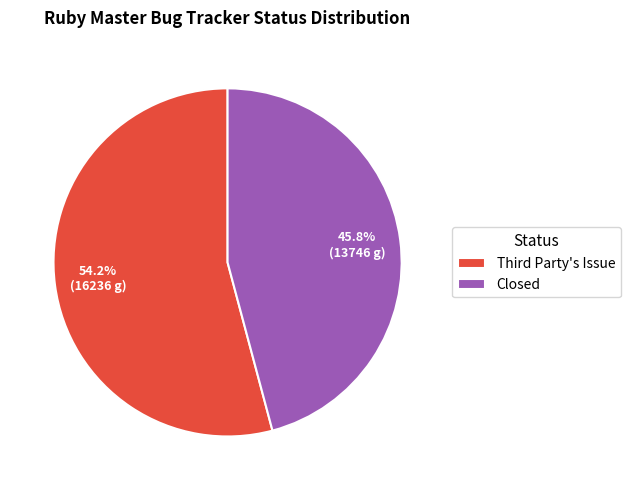

How many slices are in this pie chart?

2